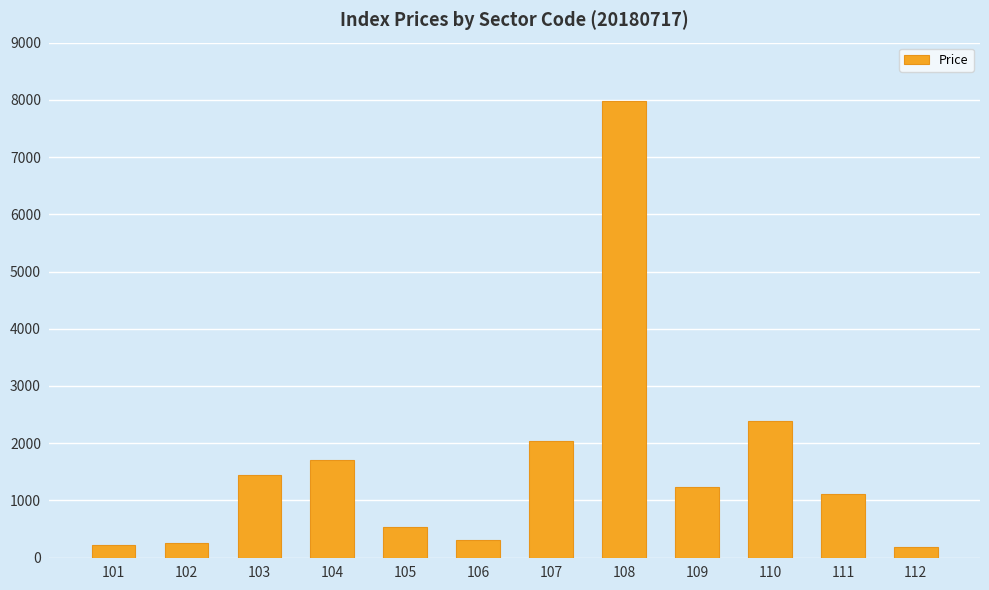

What is the sum of all values?

19419